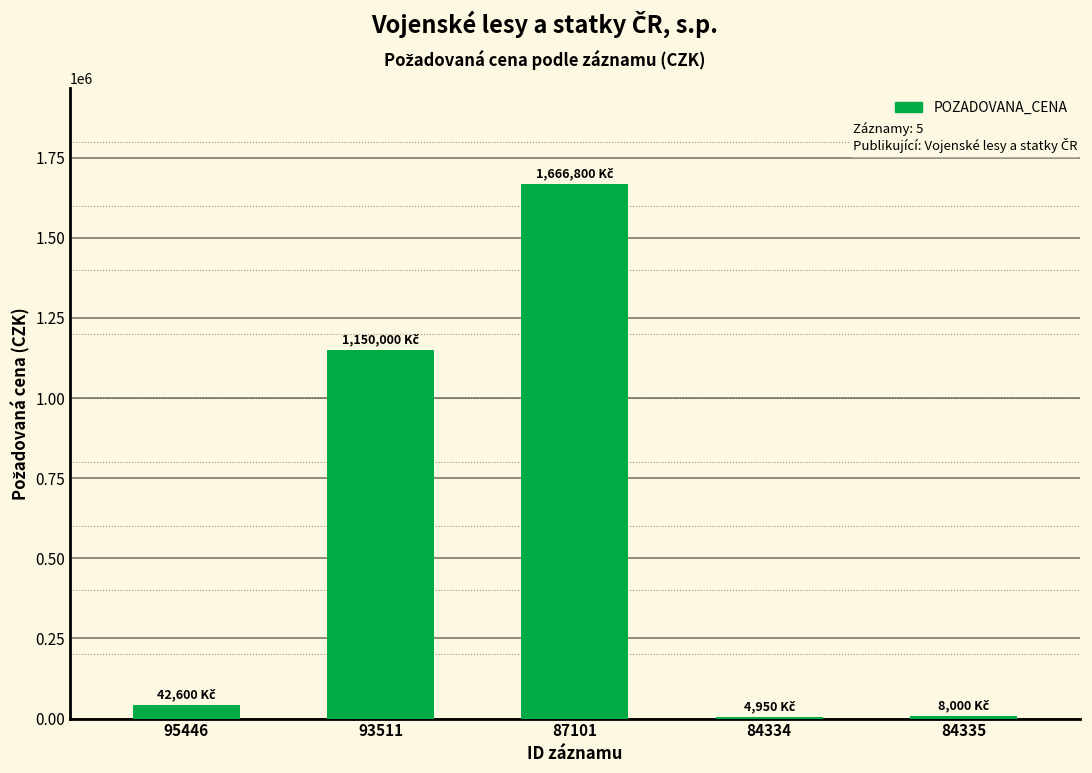

At which label is the value closest to 835875?

93511